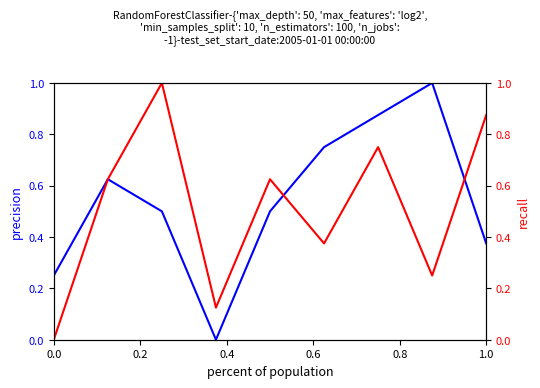

Count the number of data series in this chart.

2